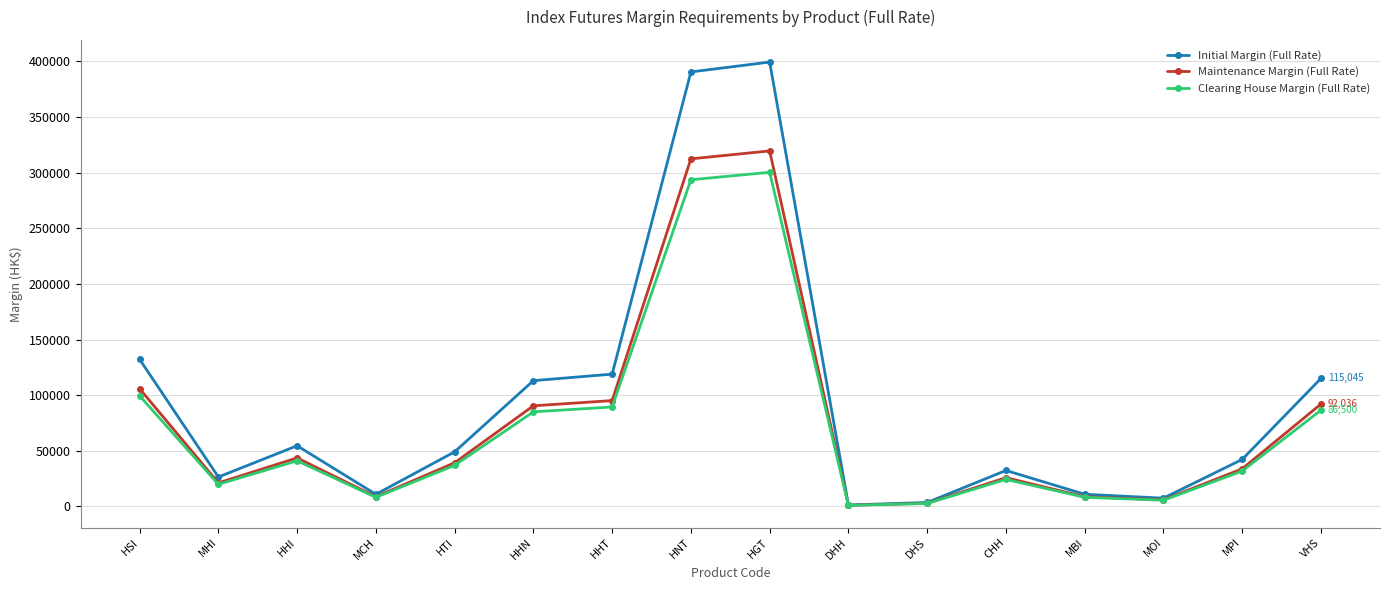

Where is the first local minimum for Maintenance Margin (Full Rate)?

MHI